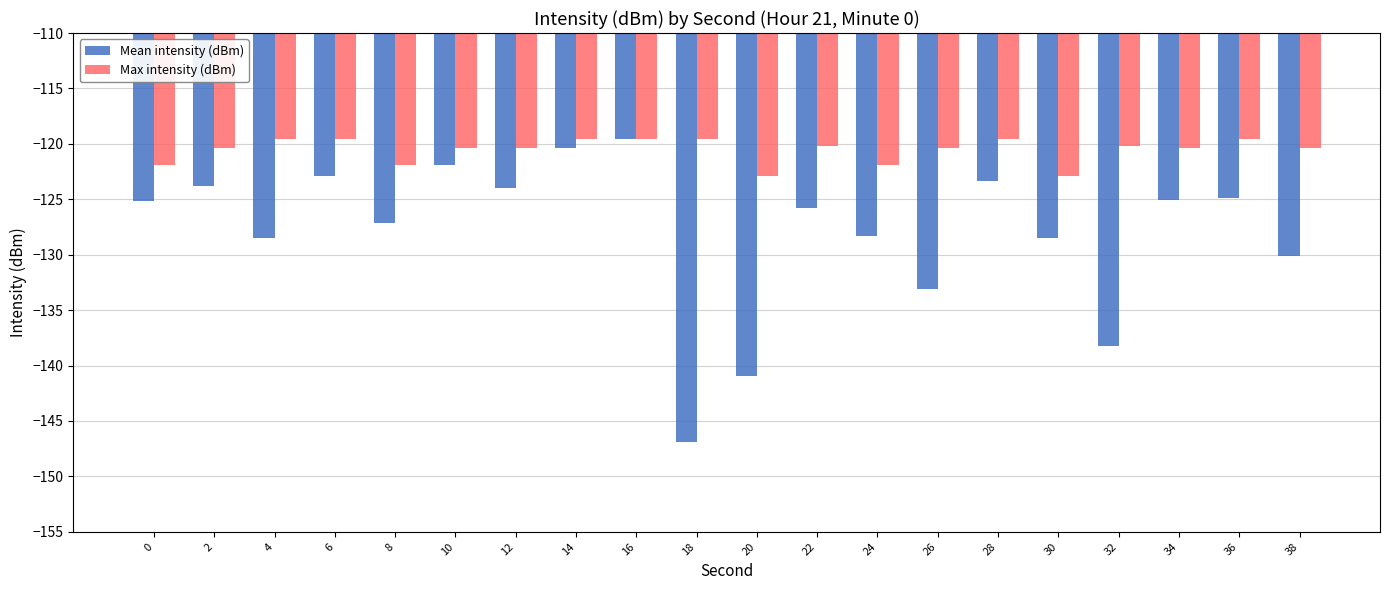

What is the total value across all series at 4?

-248.1